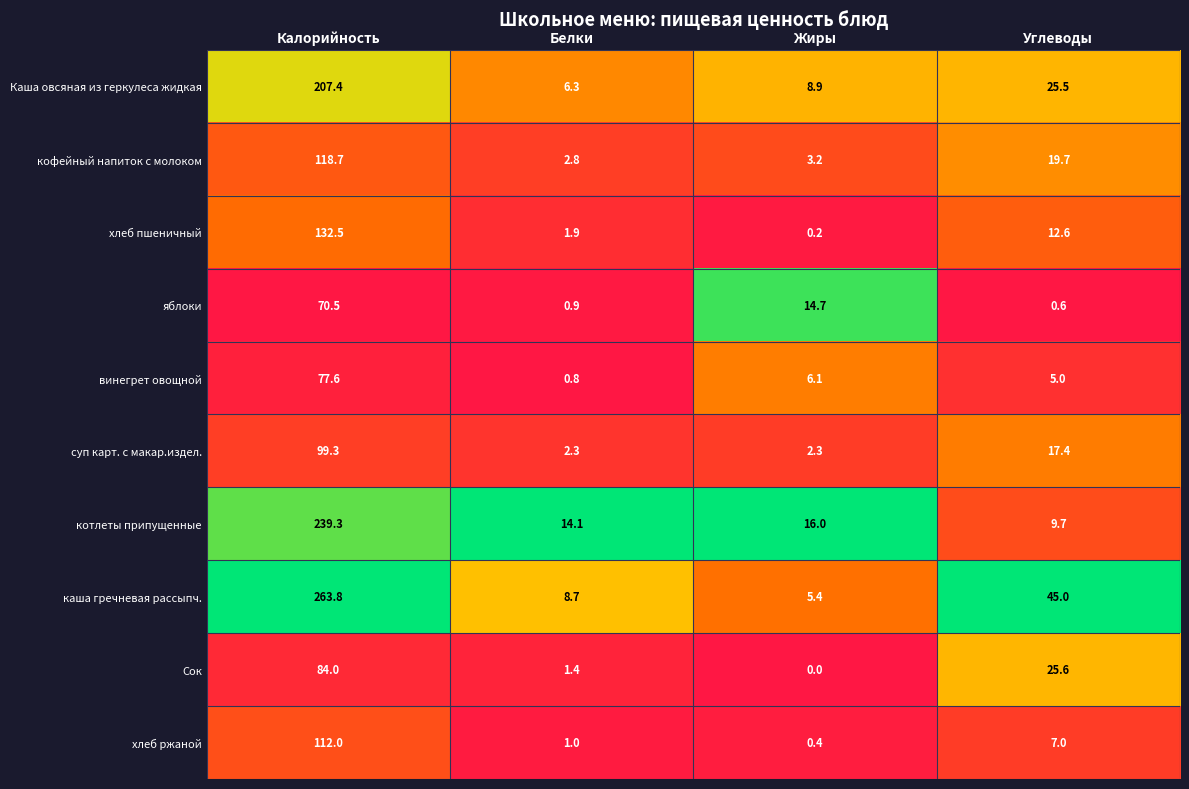

What is the spread (max minus min) of values at Жиры?

16.0